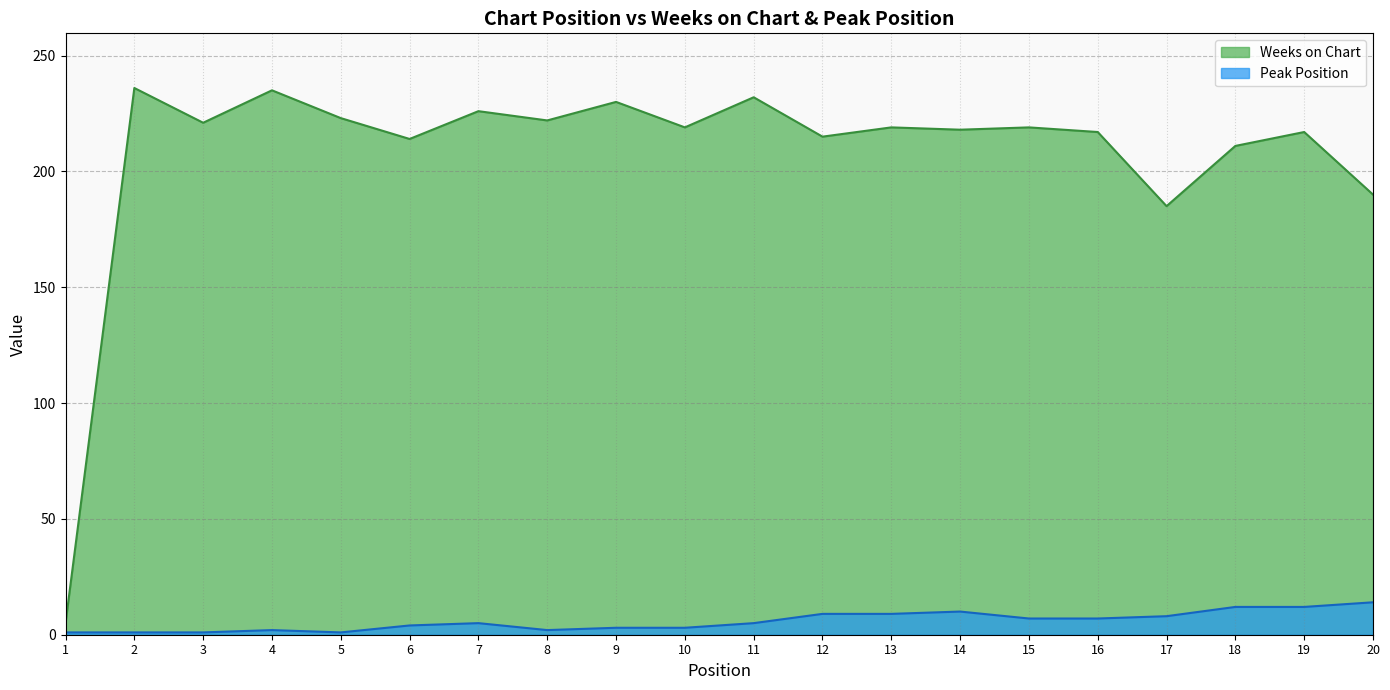

Reading left to right, what are all the values shown in this chart?

Weeks on Chart: 1=5	2=236	3=221	4=235	5=223	6=214	7=226	8=222	9=230	10=219	11=232	12=215	13=219	14=218	15=219	16=217	17=185	18=211	19=217	20=190
Peak Position: 1=1	2=1	3=1	4=2	5=1	6=4	7=5	8=2	9=3	10=3	11=5	12=9	13=9	14=10	15=7	16=7	17=8	18=12	19=12	20=14